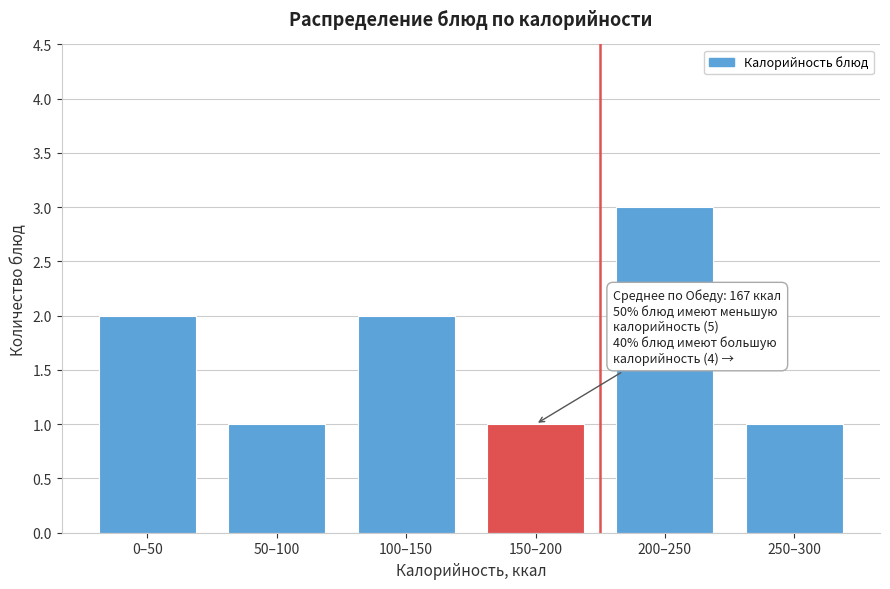

Reading right to left, list all the values displayed in this chart.

1	3	1	2	1	2